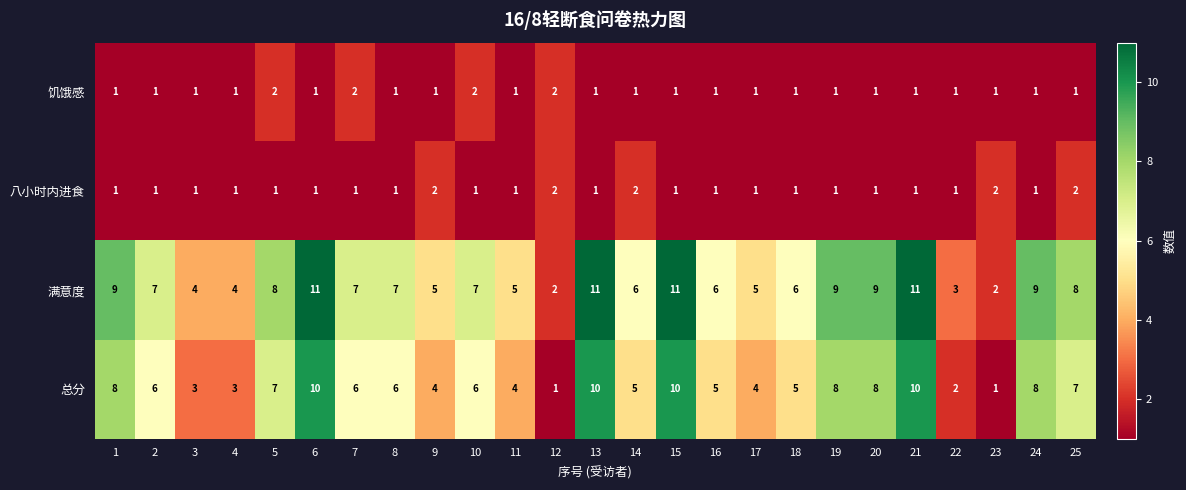

True or false: 总分 has a value of 8 at 19.

True